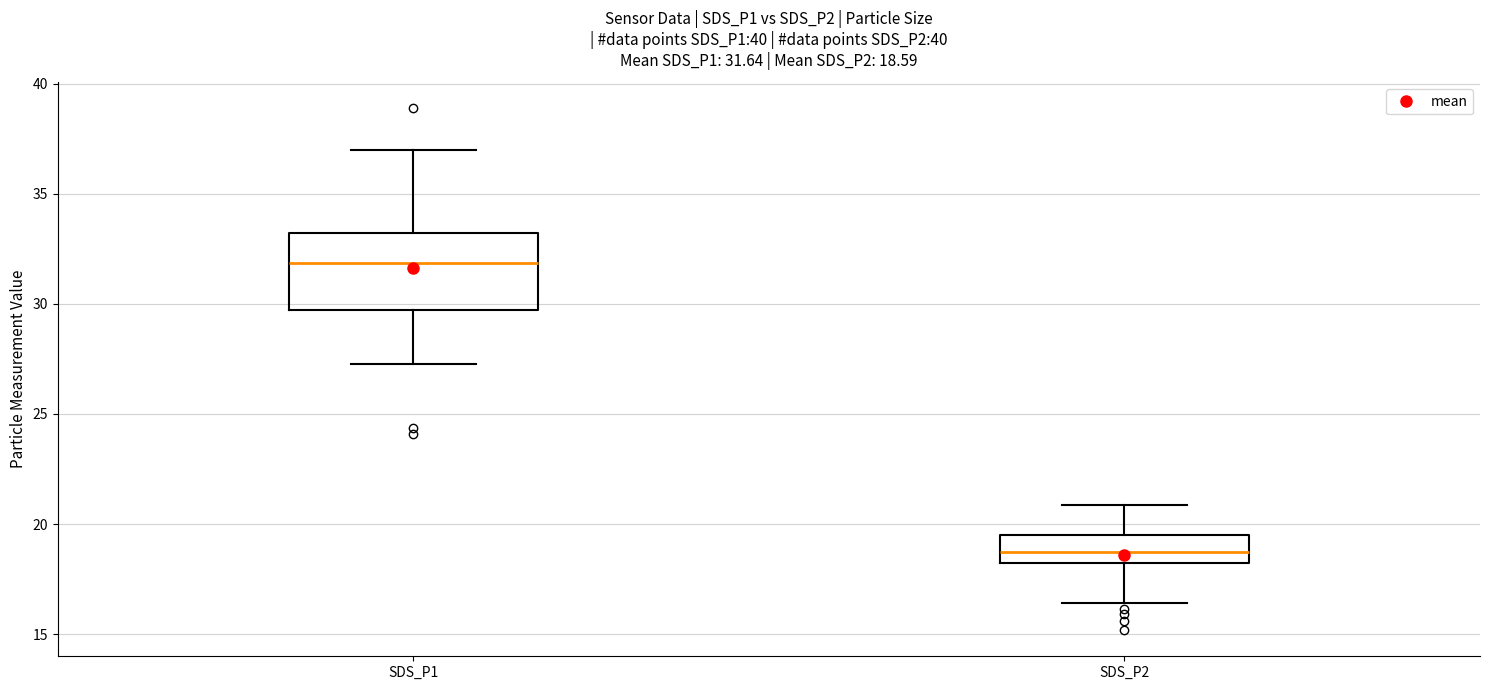

Comparing the boxes themselves (not the whiskers), which one is the tallest?

SDS_P1